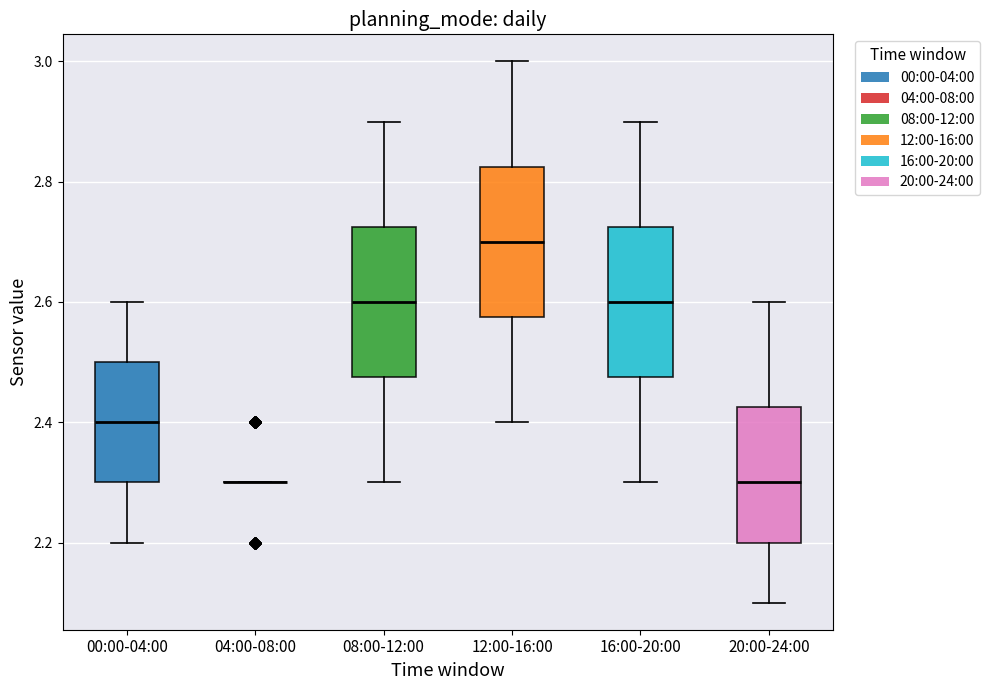

Reading left to right, read every box against the y-axis: the position of its median line, the range the box covers, and the ends of its whiskers. The values are not printed on the chart, so give them approximately, as read against the axis.

00:00-04:00: median 2.40, box 2.30 to 2.50, whiskers 2.20 to 2.60
04:00-08:00: box collapsed to a line at 2.30, whiskers 2.30 to 2.30
08:00-12:00: median 2.60, box 2.48 to 2.72, whiskers 2.30 to 2.90
12:00-16:00: median 2.70, box 2.58 to 2.82, whiskers 2.40 to 3.00
16:00-20:00: median 2.60, box 2.48 to 2.72, whiskers 2.30 to 2.90
20:00-24:00: median 2.30, box 2.20 to 2.42, whiskers 2.10 to 2.60